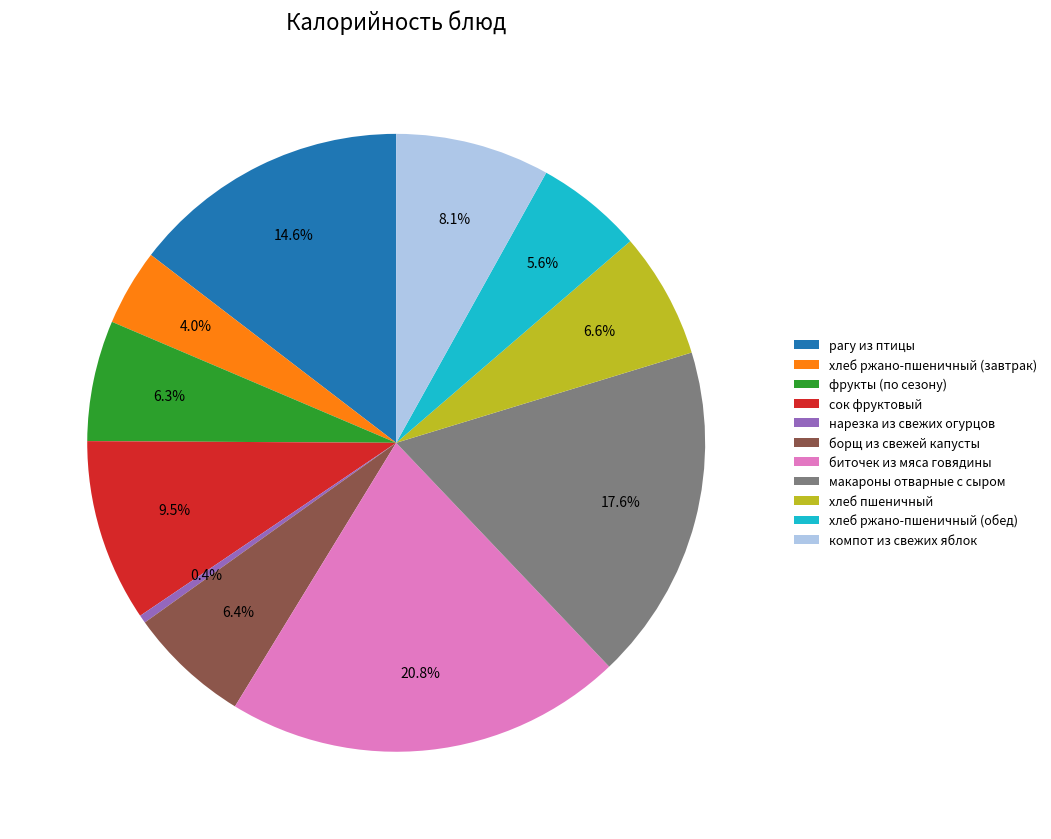

What percentage is the макароны отварные с сыром slice, to the nearest percent?

18%